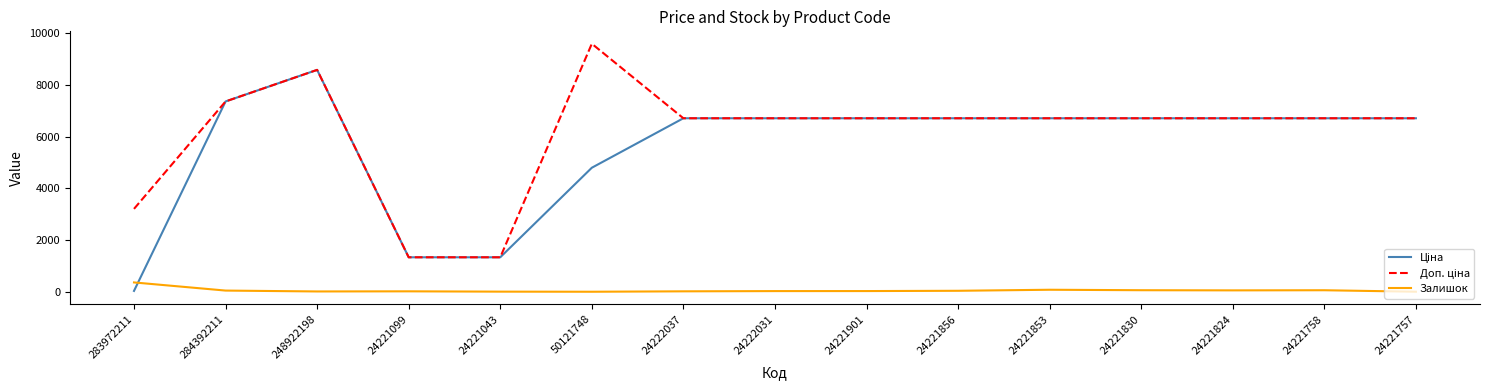

At which category is the sum across all series the highest?

248922198